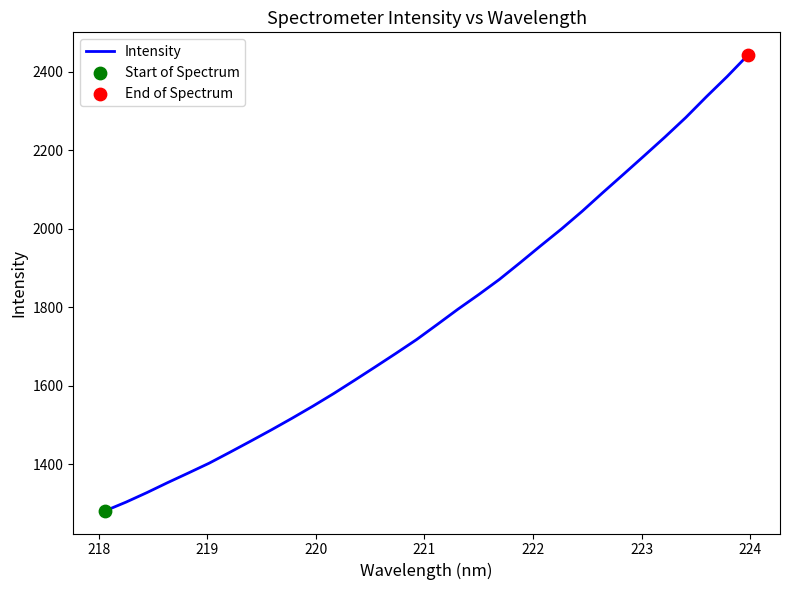

What is the smallest value displayed?

1282.1